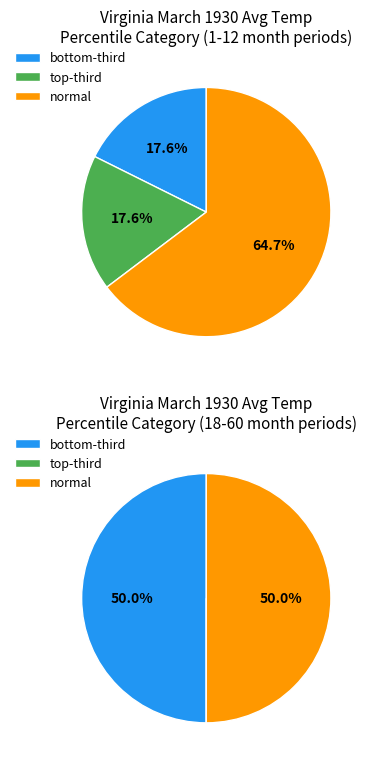

How many slices are in this pie chart?

3